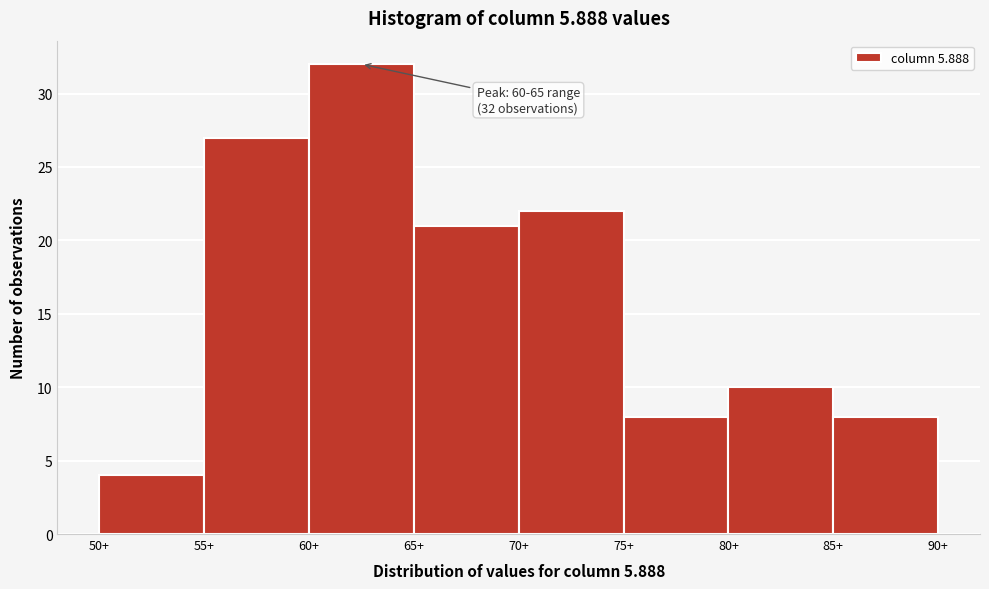

Over which range of the x-axis is the bar tallest?

60 to 65